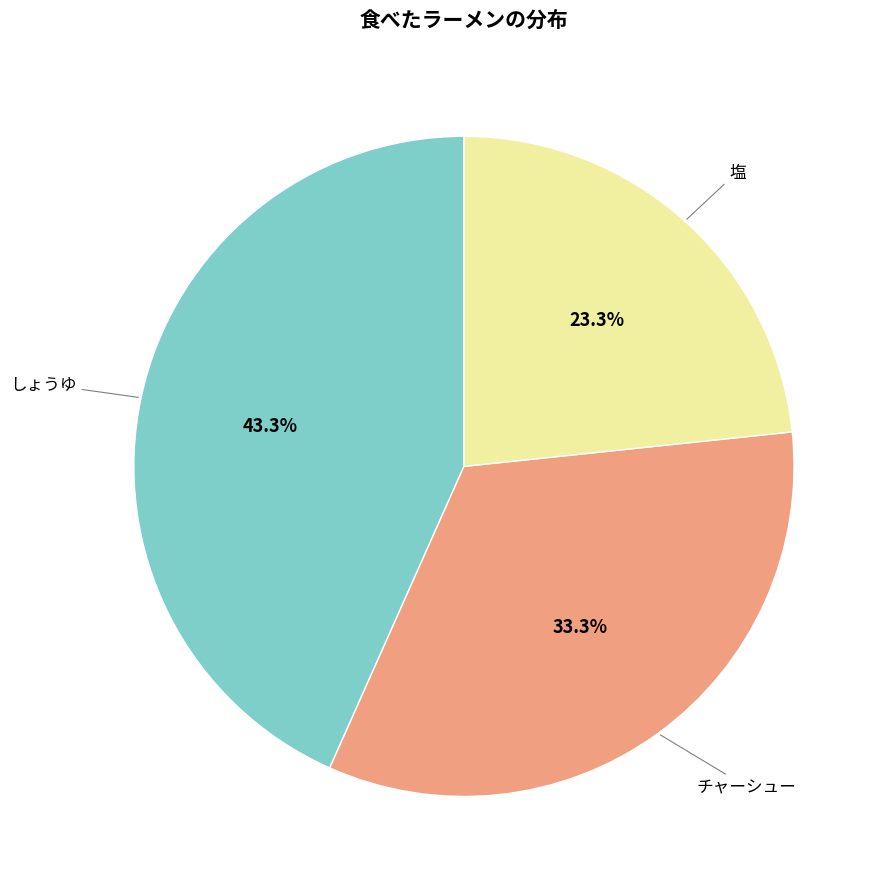

Which has a higher value, しょうゆ or チャーシュー?

しょうゆ